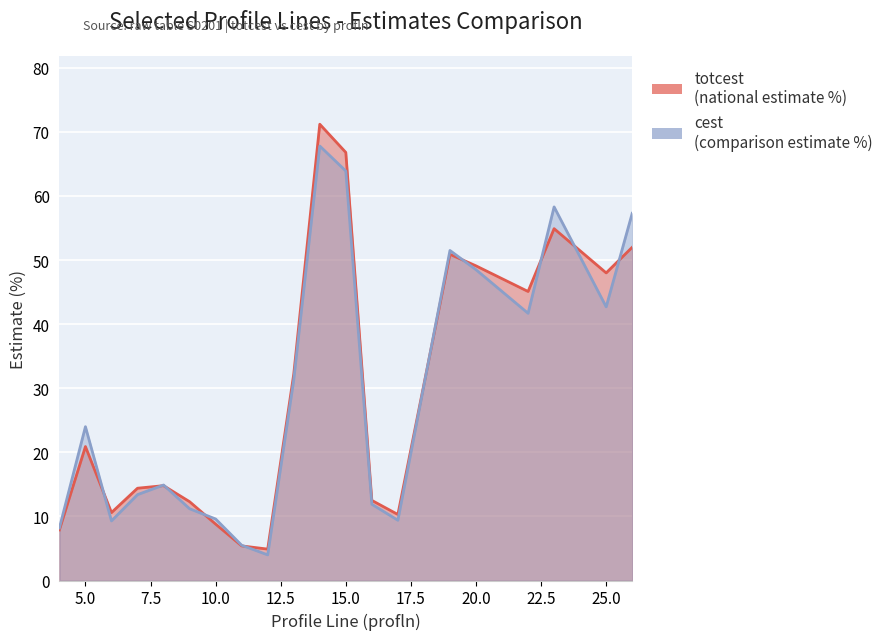

How many times do totcest and cest cross each other?

10